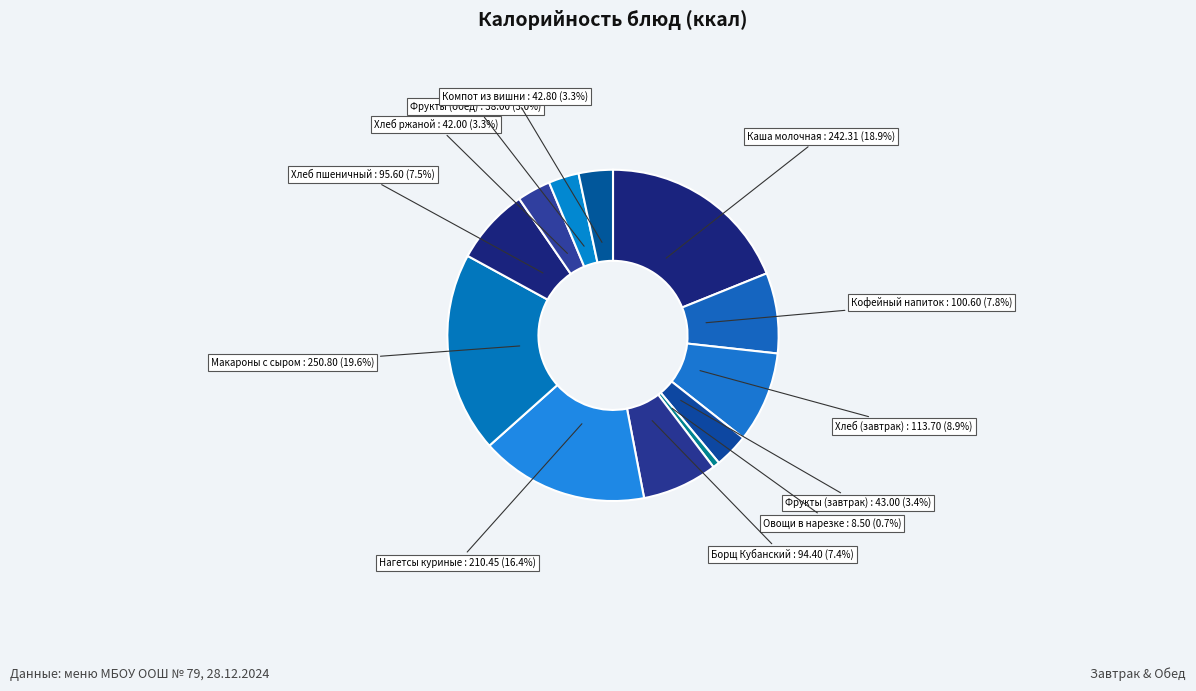

What is the smallest slice in the pie chart?

Овощи в нарезке